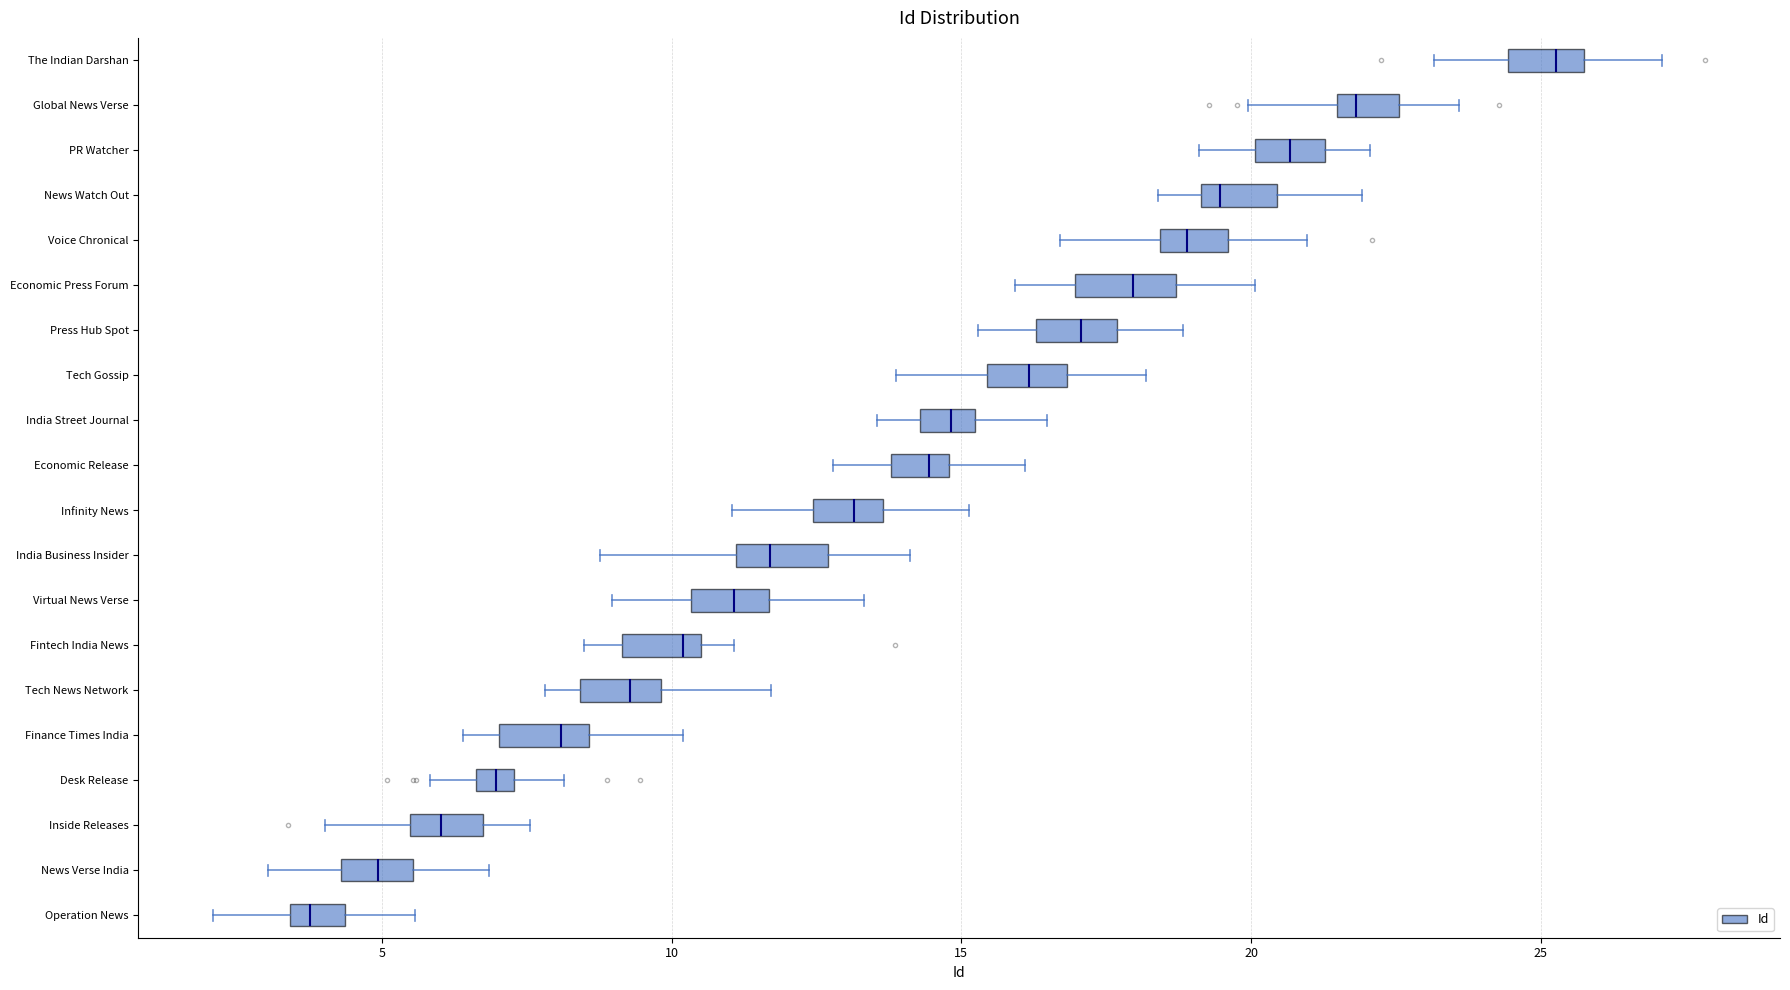

Which box's median line is the furthest to the right?

The Indian Darshan